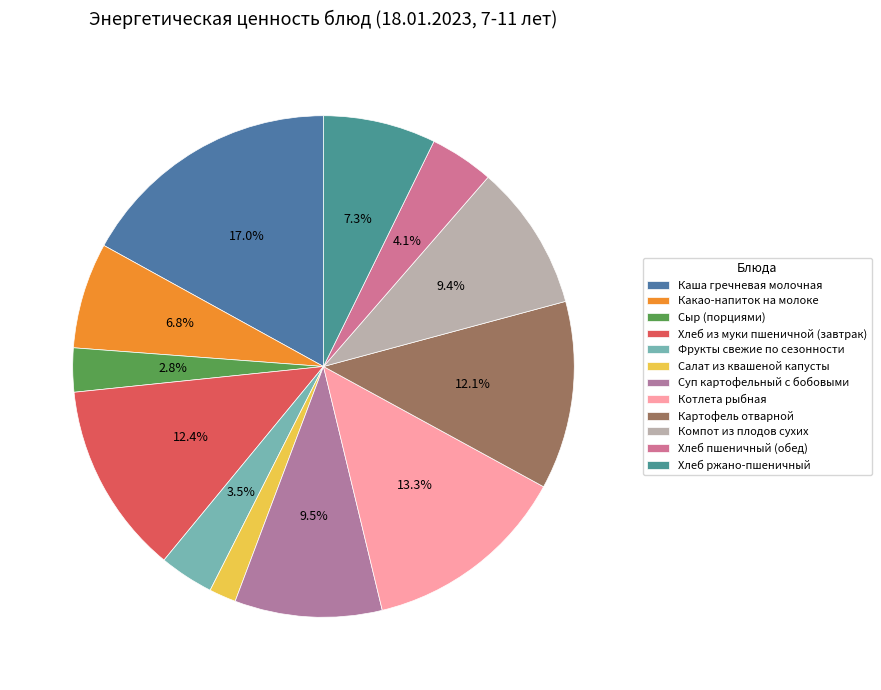

Does Картофель отварной represent more than half of the total?

No